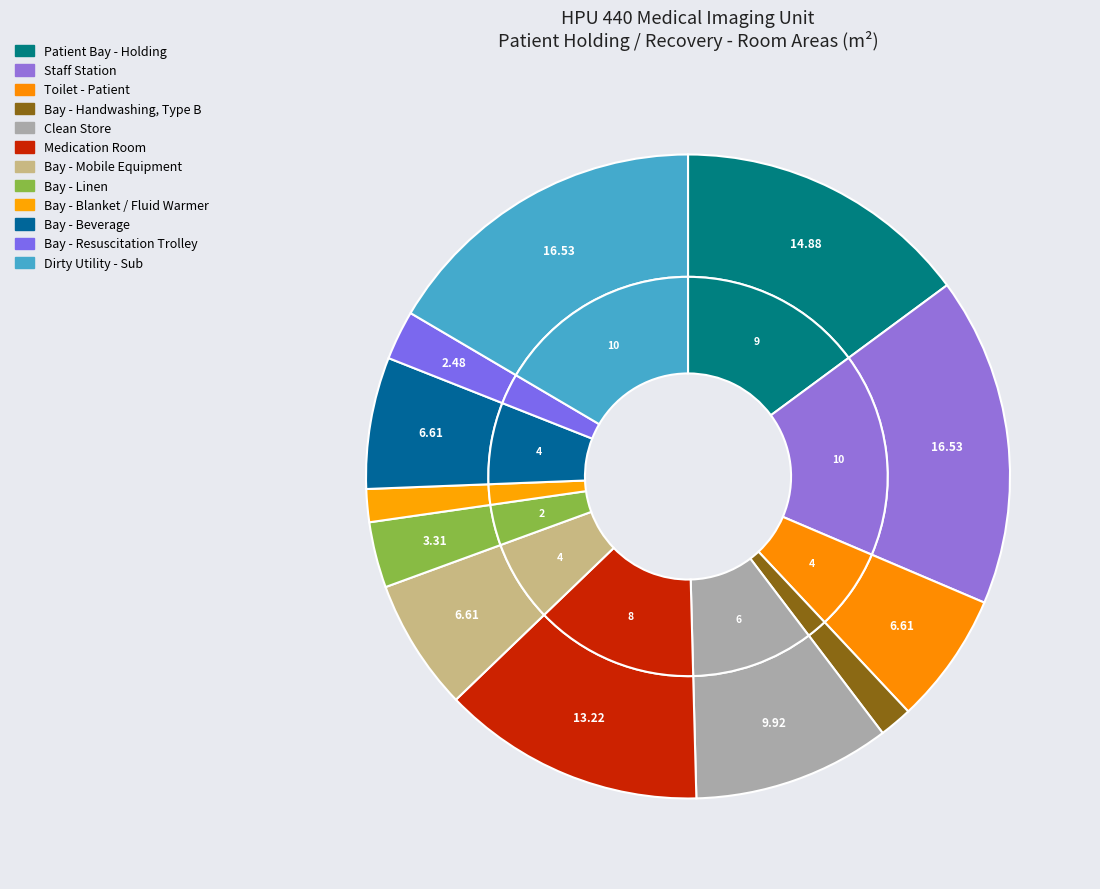

Is there any slice that represents more than half of the pie?

No